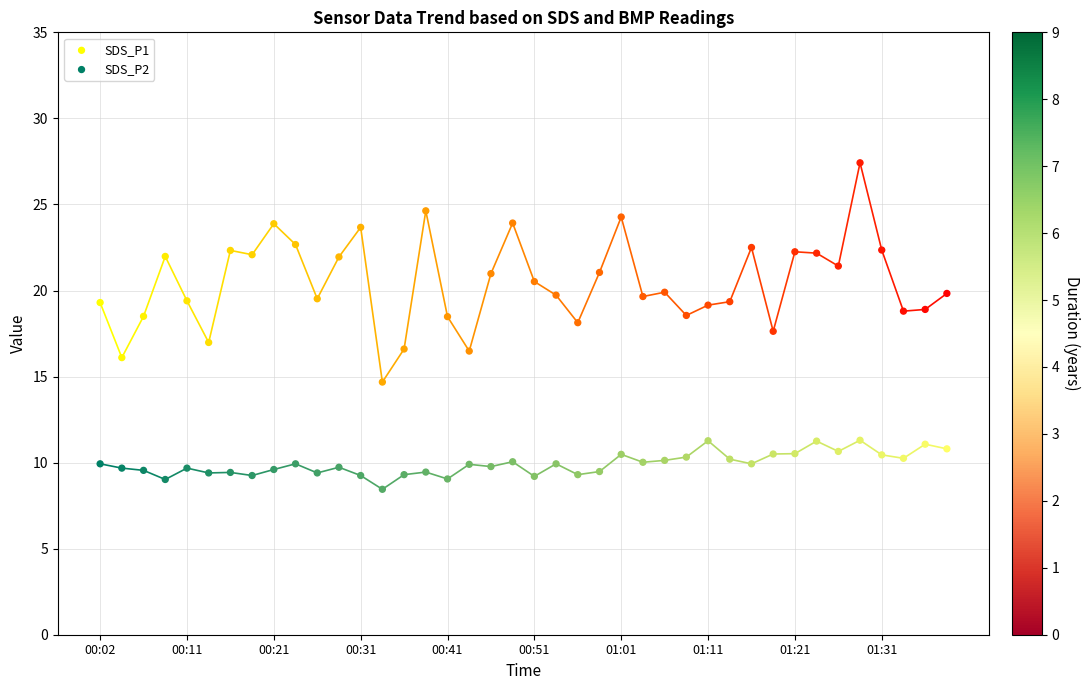

Which series has the largest Y range (max minus min)?

SDS_P1